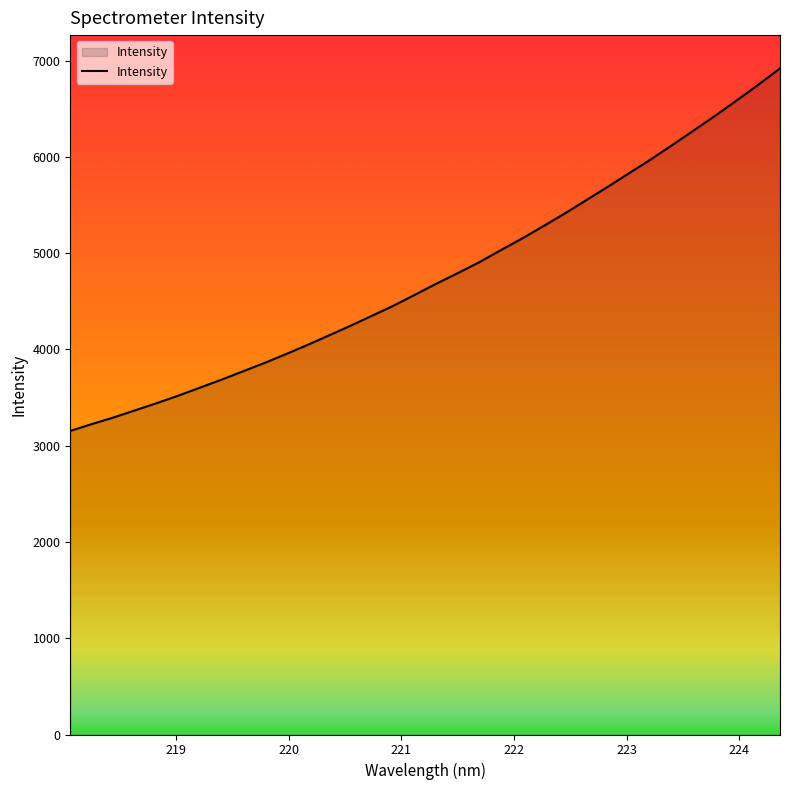

What is the greatest value displayed?

6920.2